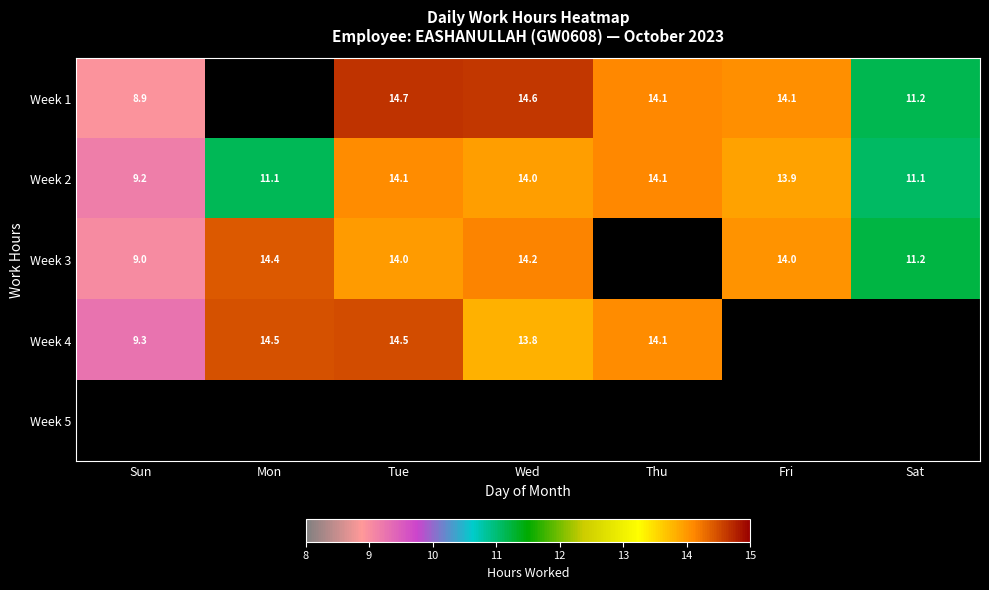

Is the value of Week 3 at Wed greater than the value of Week 1 at Sat?

Yes